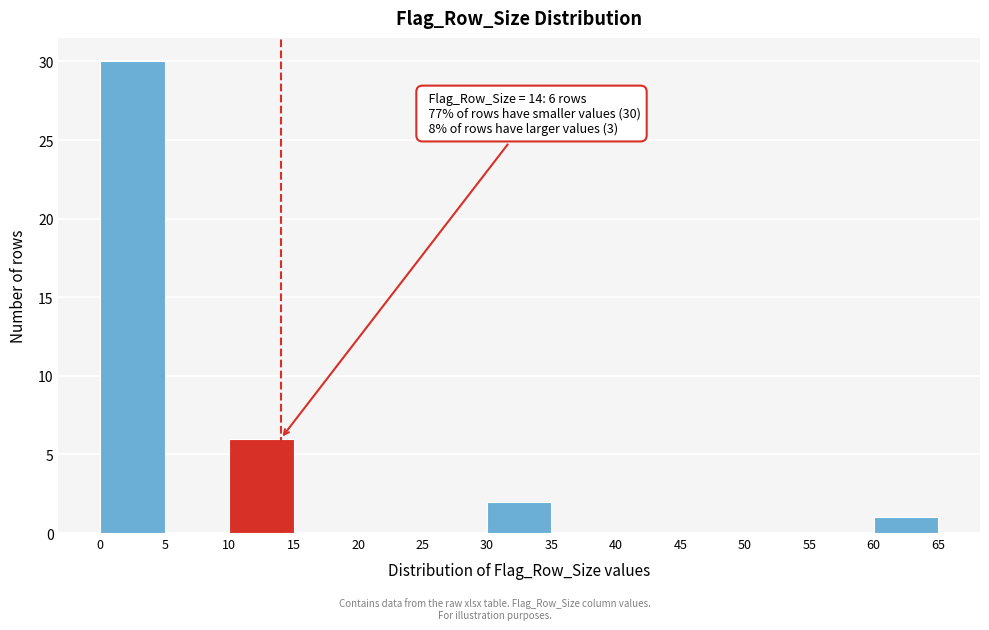

Over which range of the x-axis is the bar tallest?

0 to 5